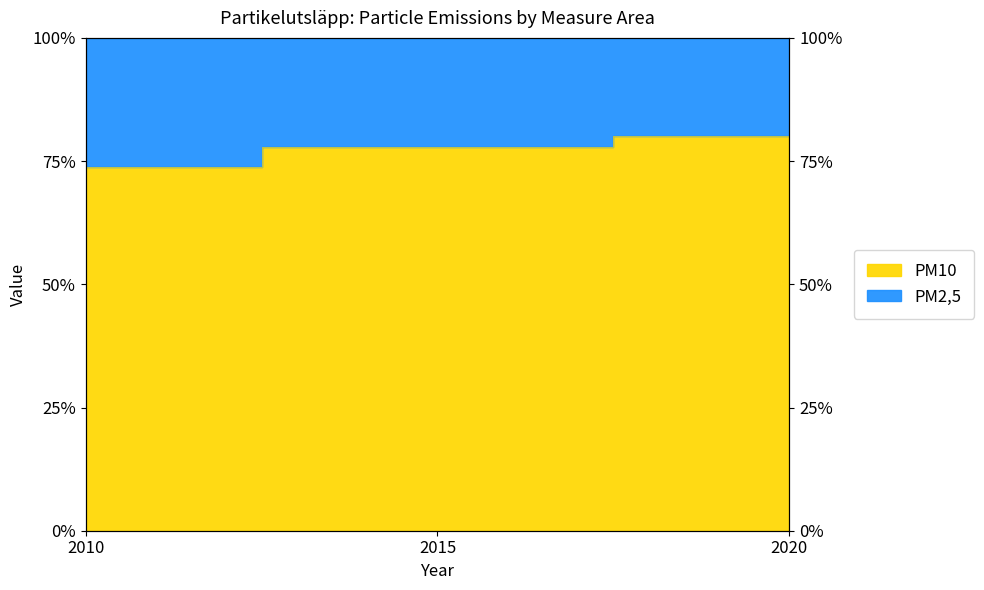

List the labels in order of value, largest first.

2020, 2015, 2010